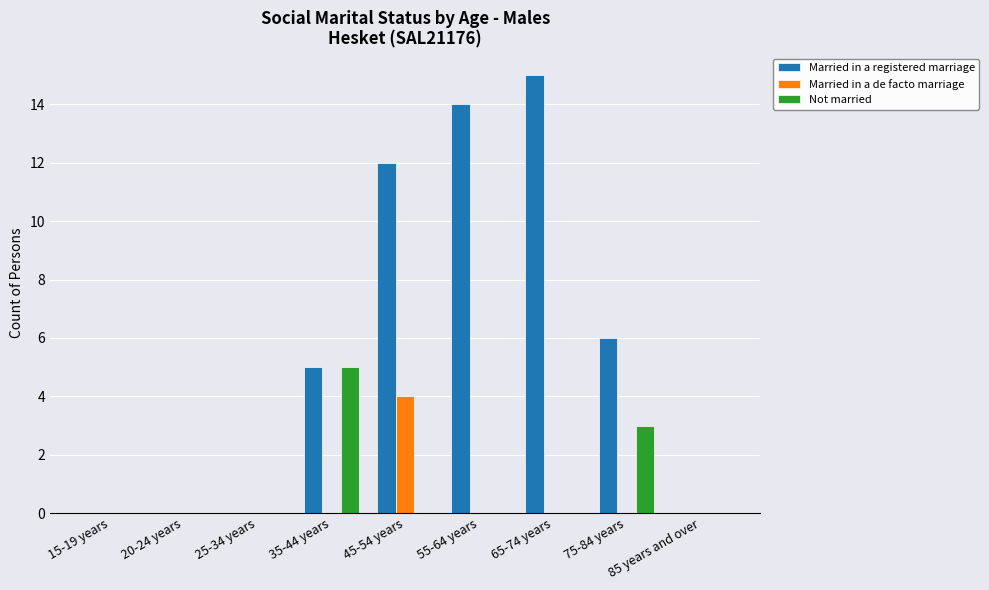

At which category is the sum across all series the highest?

45-54 years